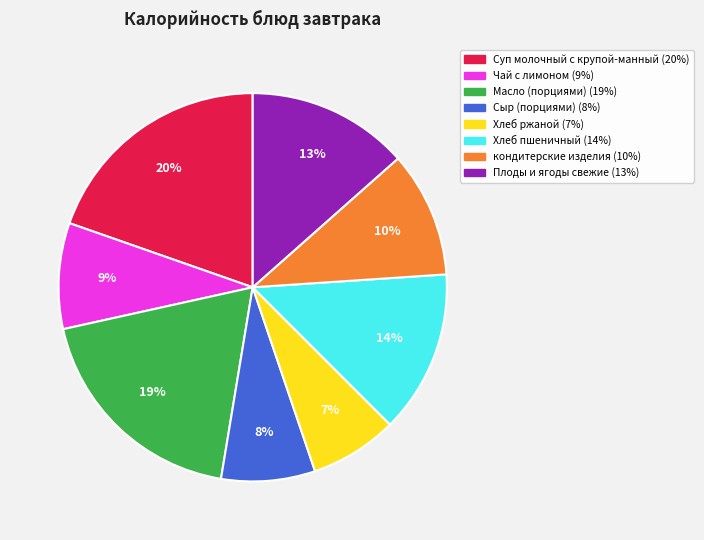

Is the sum of кондитерские изделия and Чай с лимоном greater than half?

No